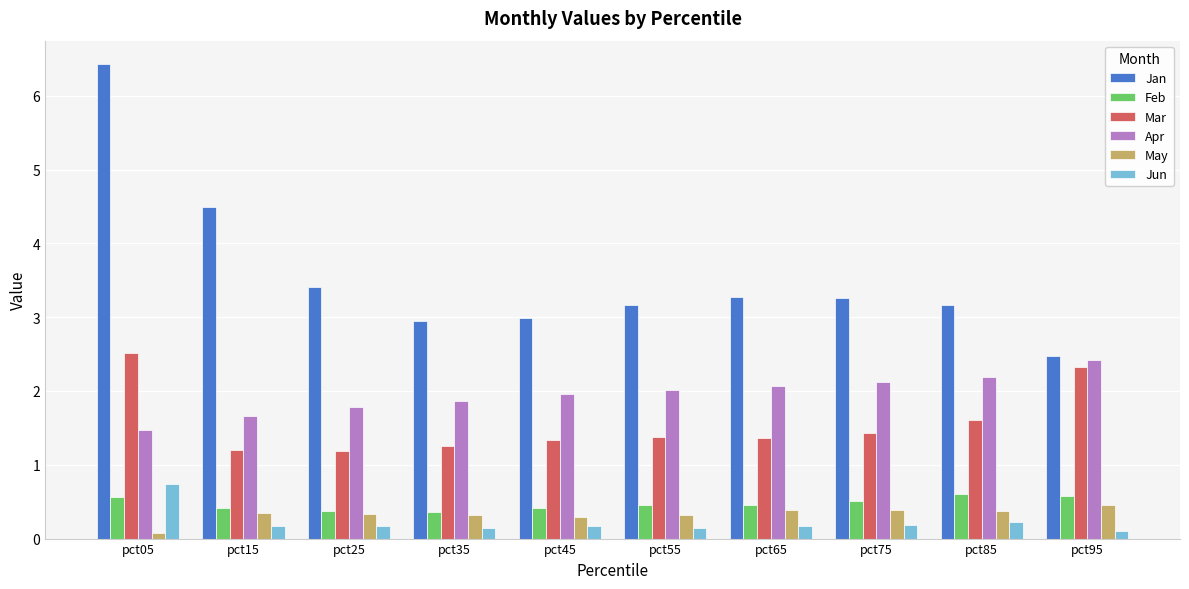

Which series changed the most between pct15 and pct85?

Jan